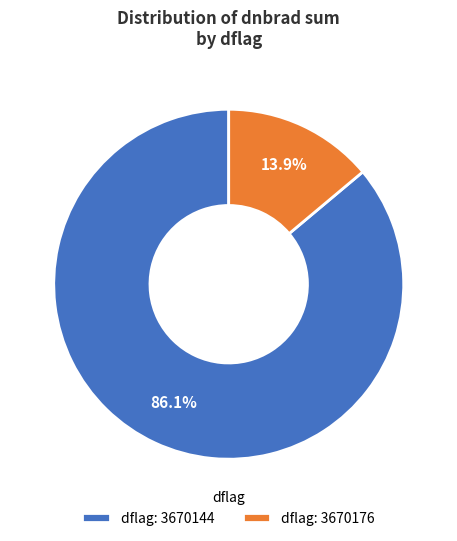

Is there any slice that represents more than half of the pie?

Yes